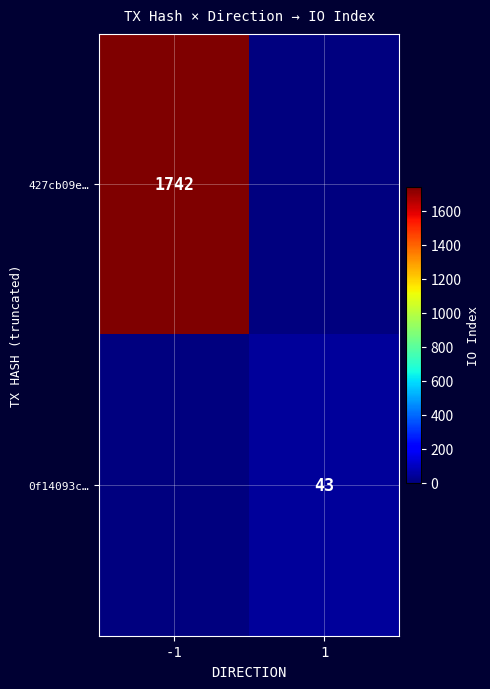

True or false: 0f14093c… has a value of 61 at 1.

False